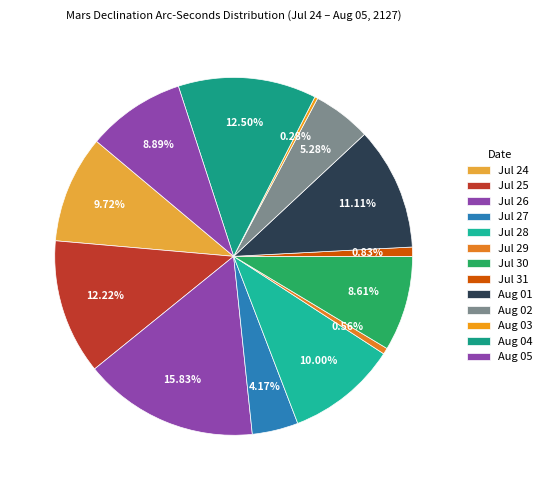

To the nearest percent, what is the combined percentage of Jul 29 and Jul 25?

13%